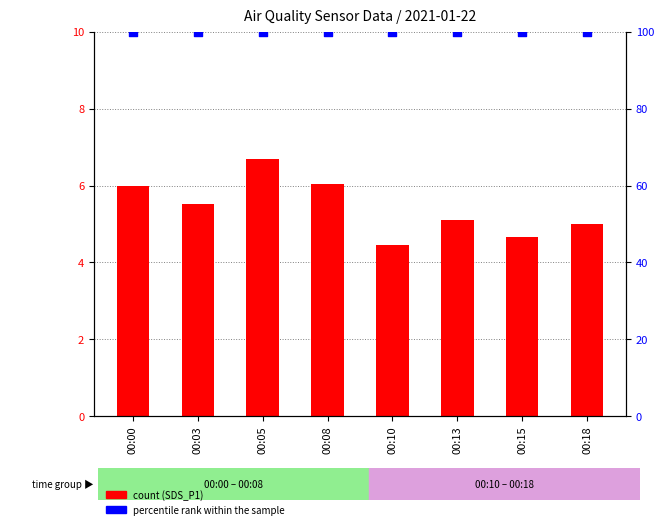

At which category is the sum across all series the highest?

00:05